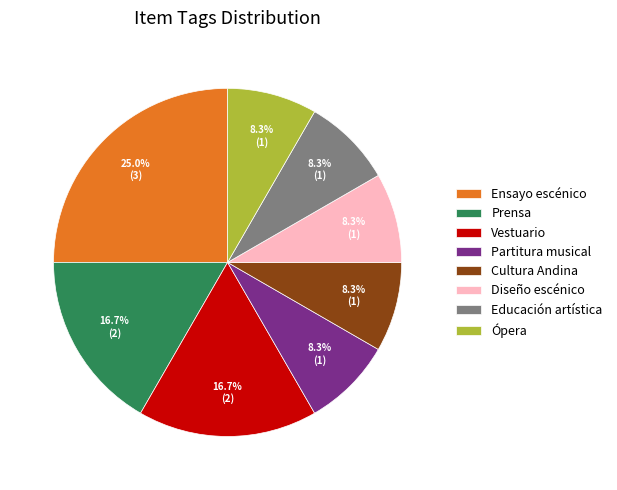

What percentage is NOT represented by Vestuario?

83.3%